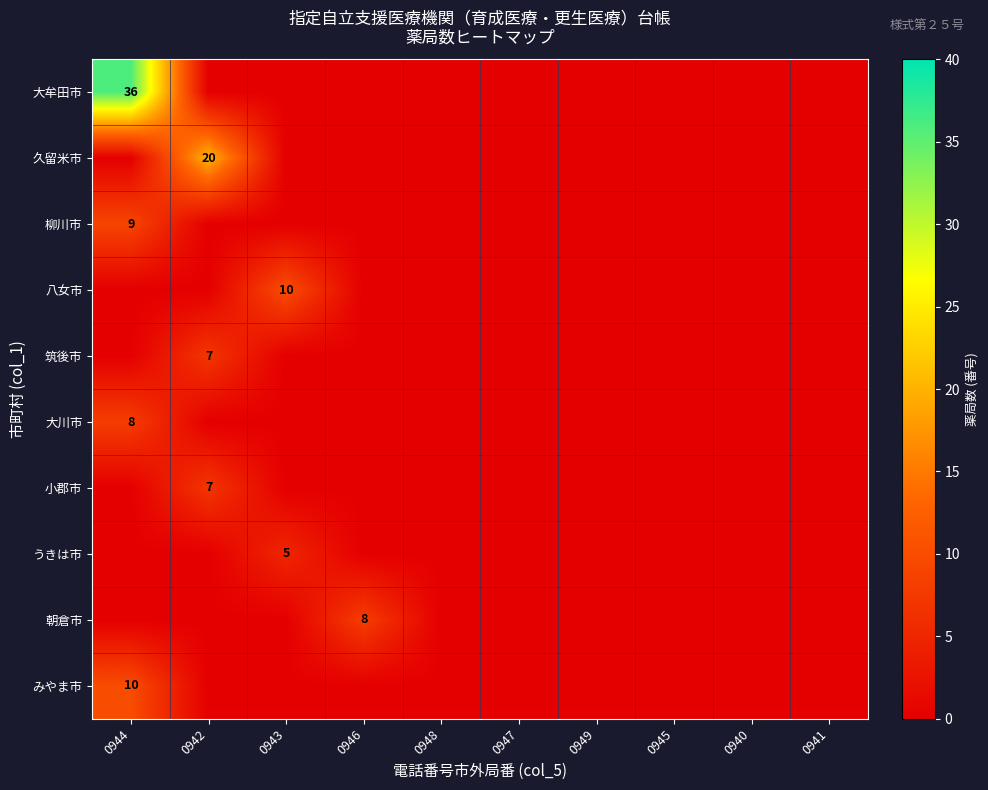

What is the greatest value displayed?

36